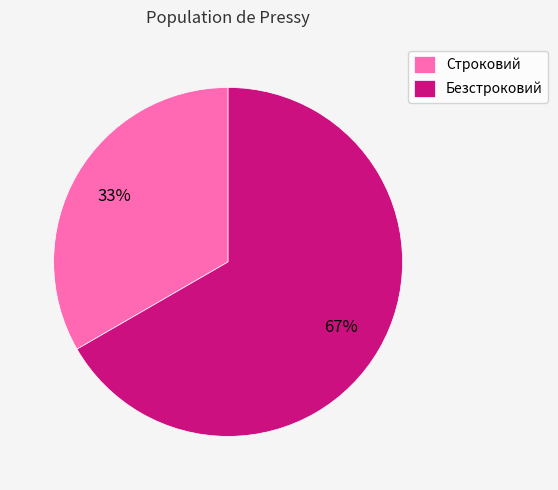

What percentage is the Безстроковий slice, to the nearest percent?

67%